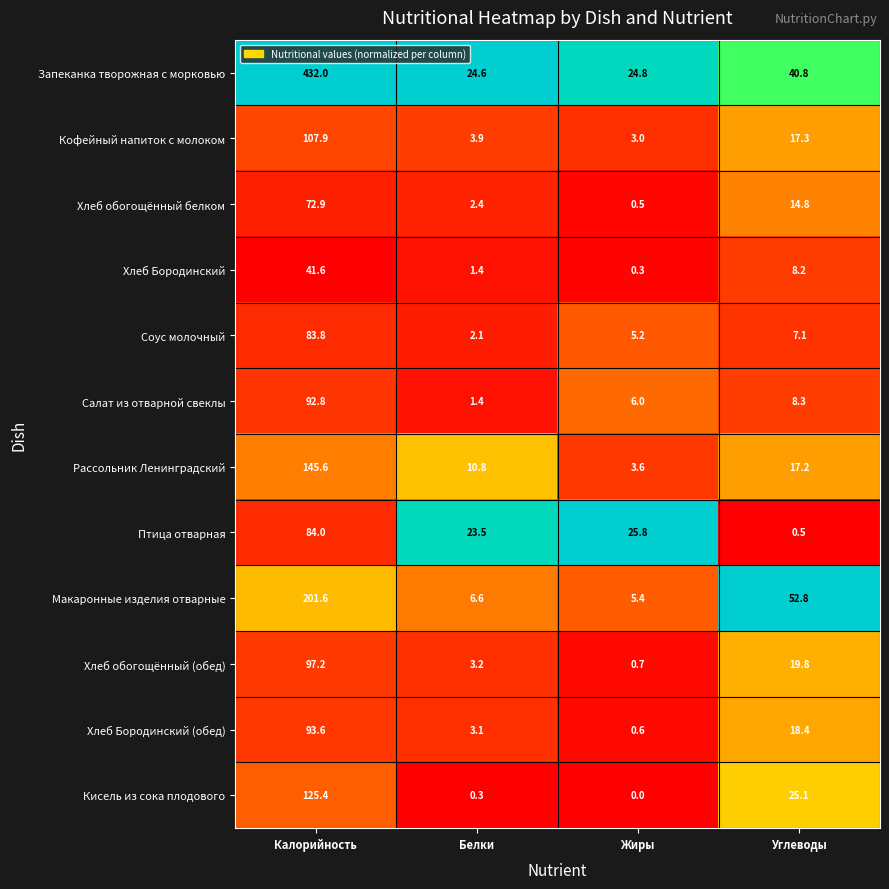

At which category is the sum across all series the highest?

Калорийность